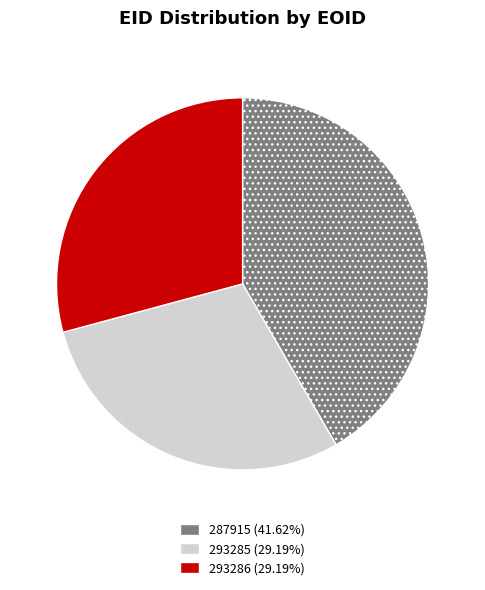

What is the ratio of the value at 293286 to the value at 287915?

0.7